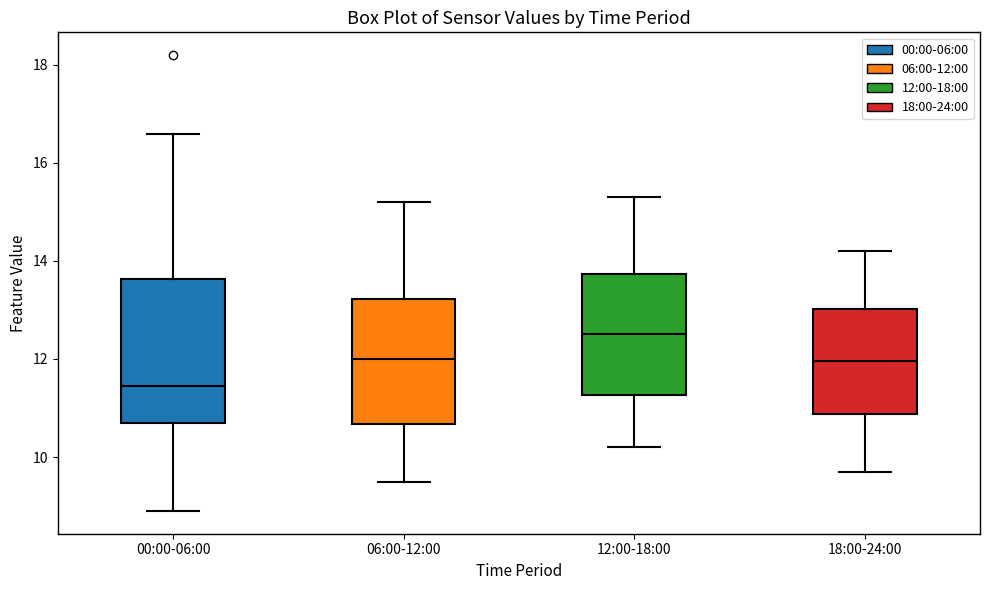

Which box is the tallest, from its lower edge to its upper edge?

00:00-06:00